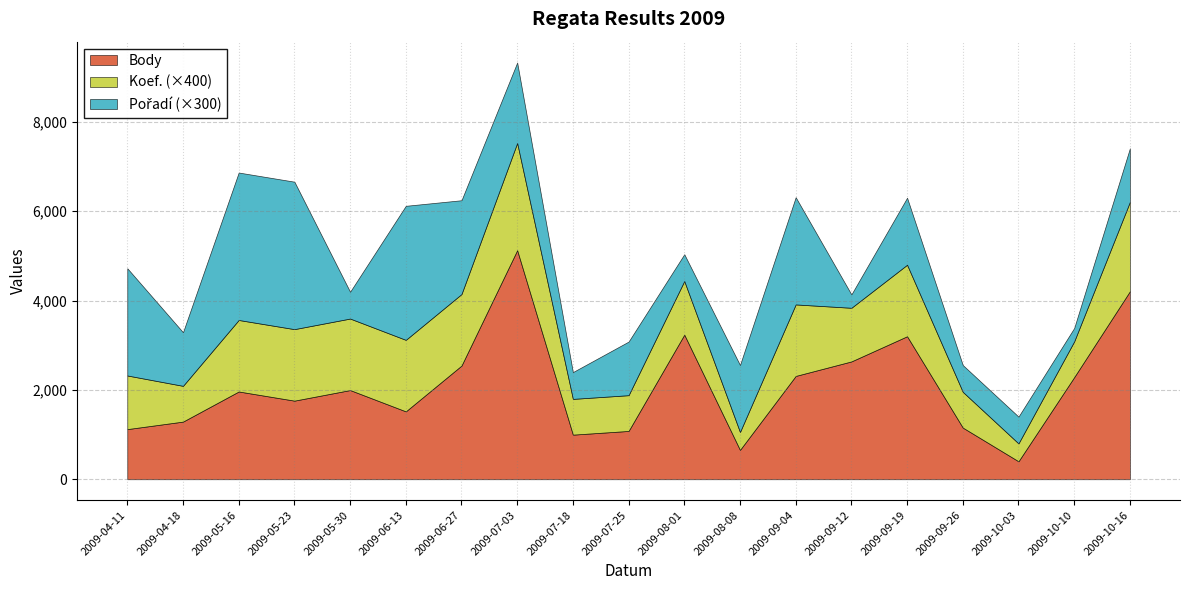

Is the value of Koef. at 2009-05-30 greater than the value of Pořadí at 2009-05-16?

No